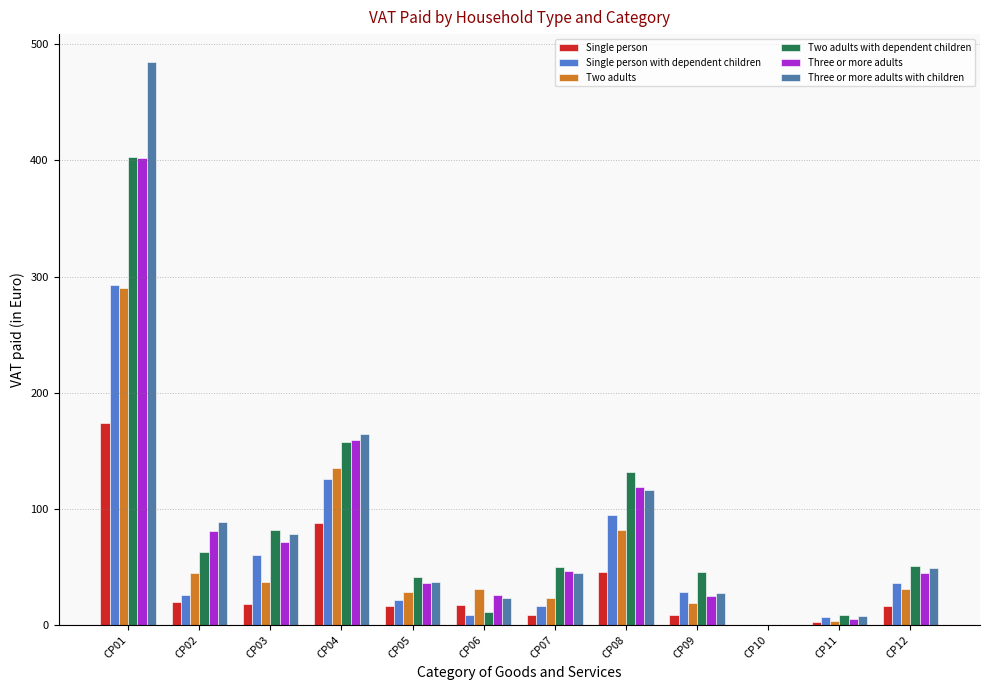

Is the value of Three or more adults with children at CP07 greater than the value of Two adults at CP09?

Yes